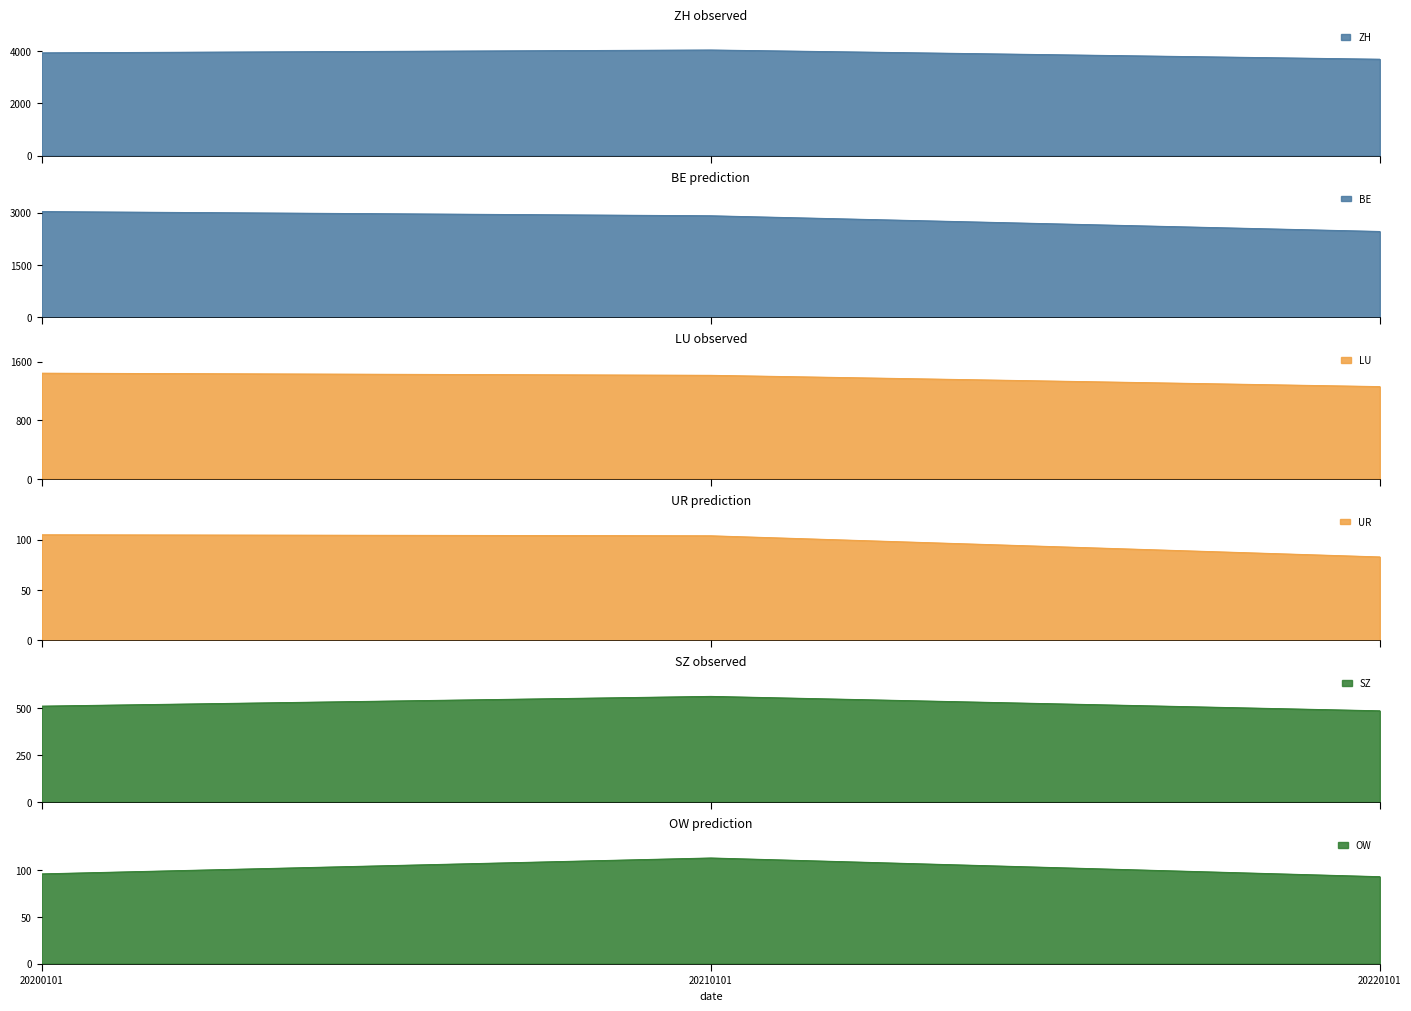

What is the minimum value shown in the chart?

83